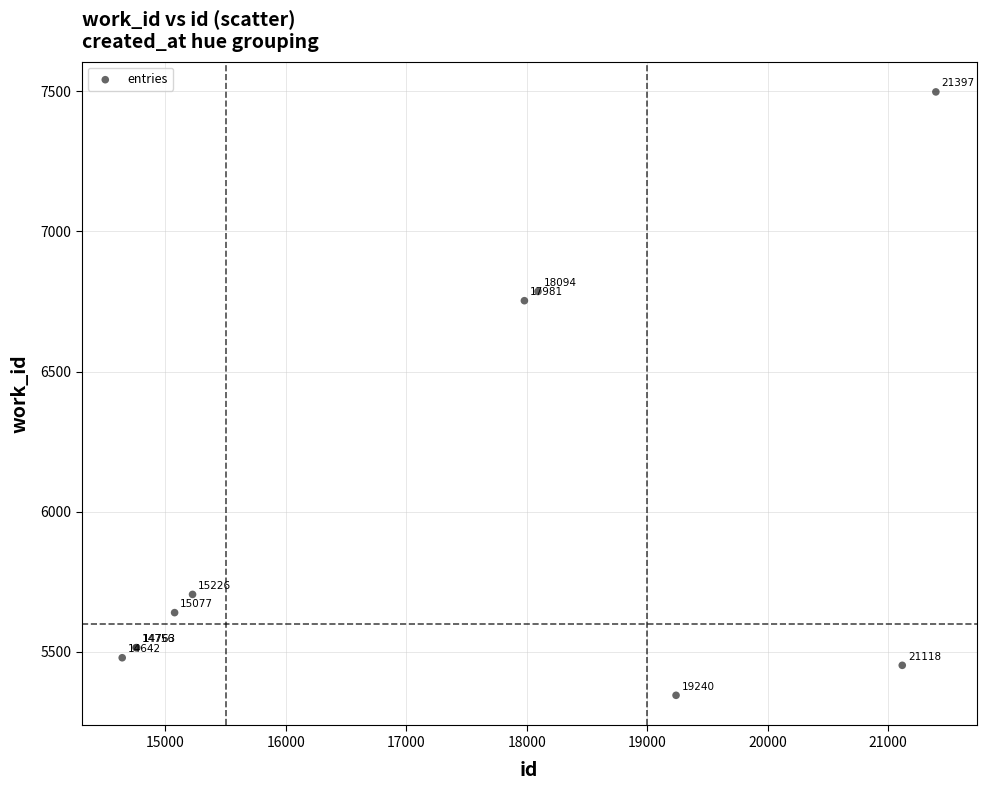

What Y value in the scatter plot is closest to 6421?

6753